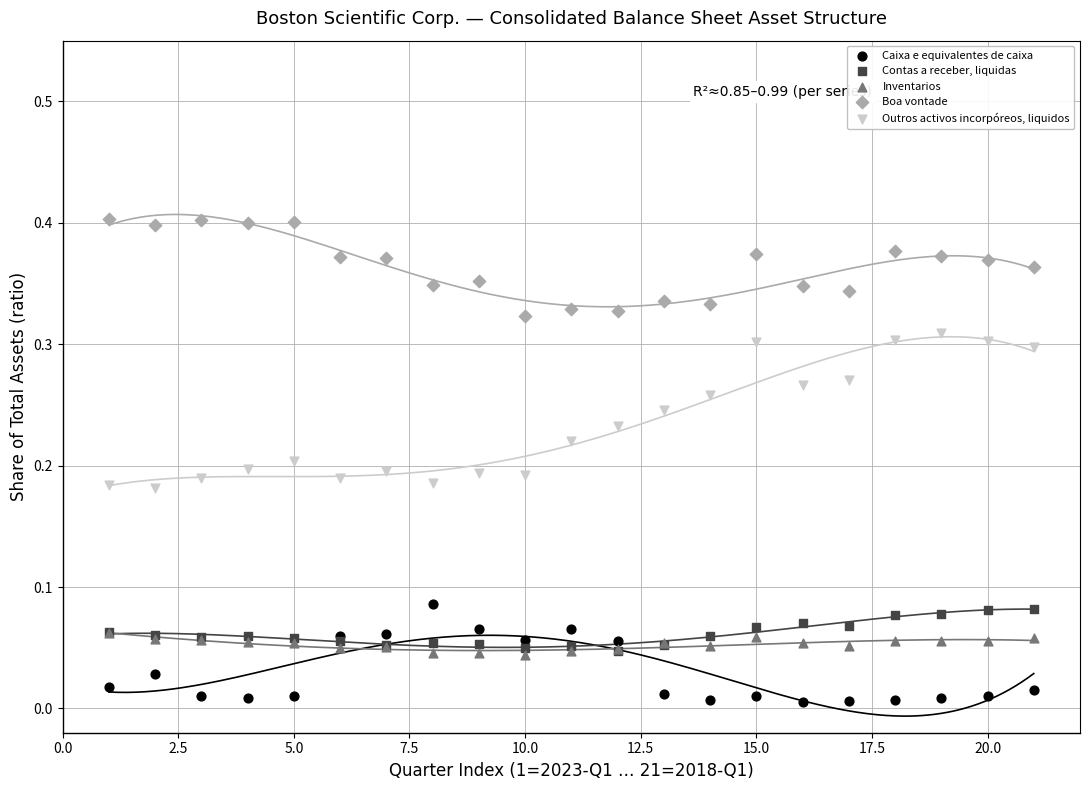

What are all the series names shown in the legend?

Caixa e equivalentes de caixa, Contas a receber, liquidas, Inventarios, Boa vontade, Outros activos incorpóreos, liquidos